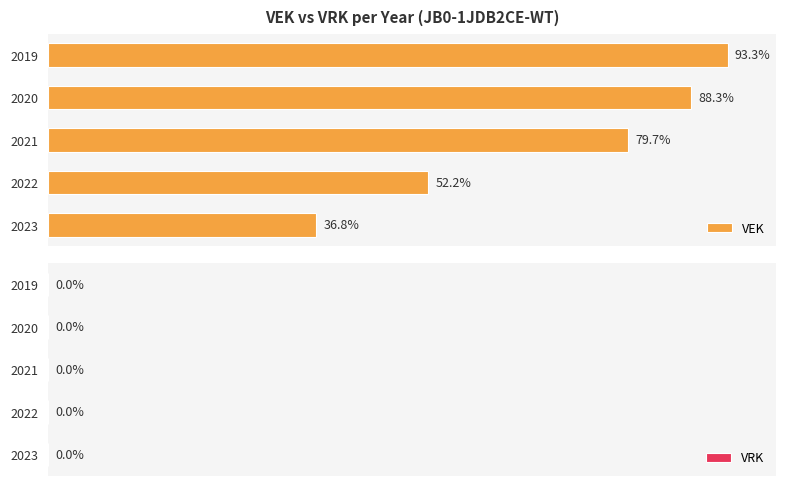

Does the chart contain any negative values?

No